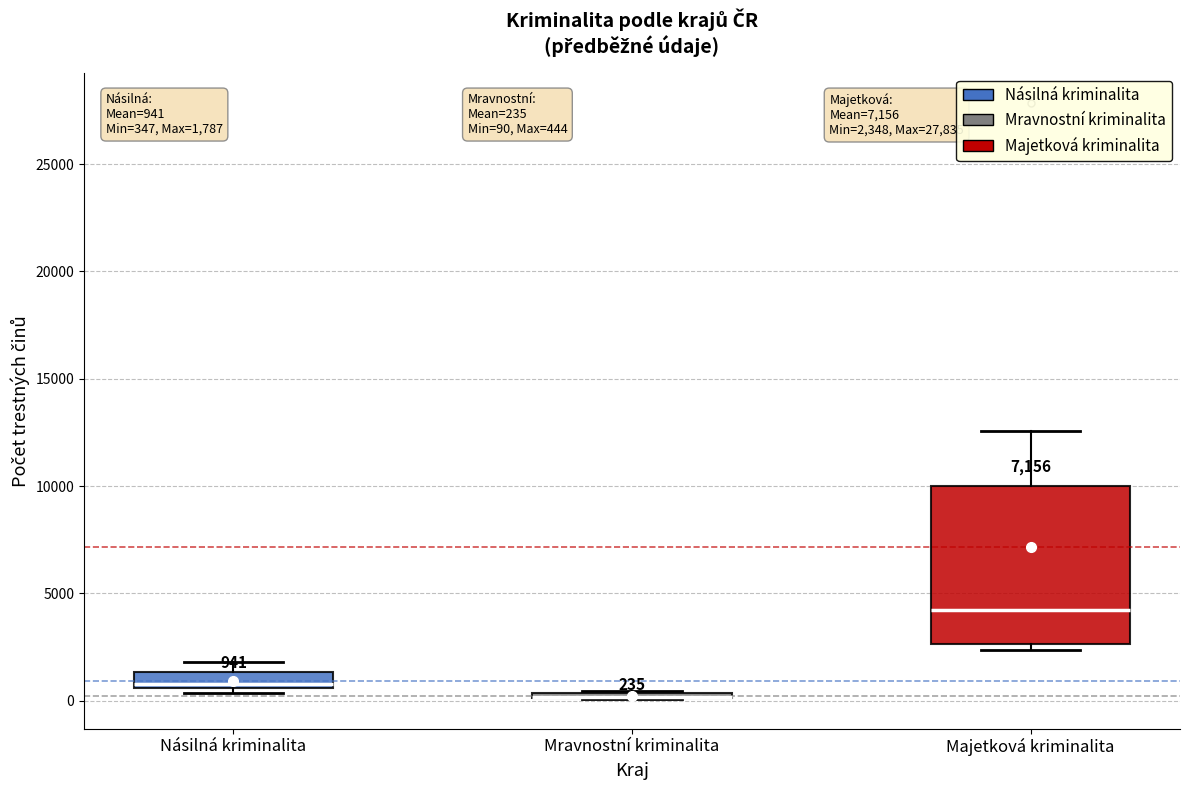

Comparing the boxes themselves (not the whiskers), which one is the tallest?

Majetková kriminalita